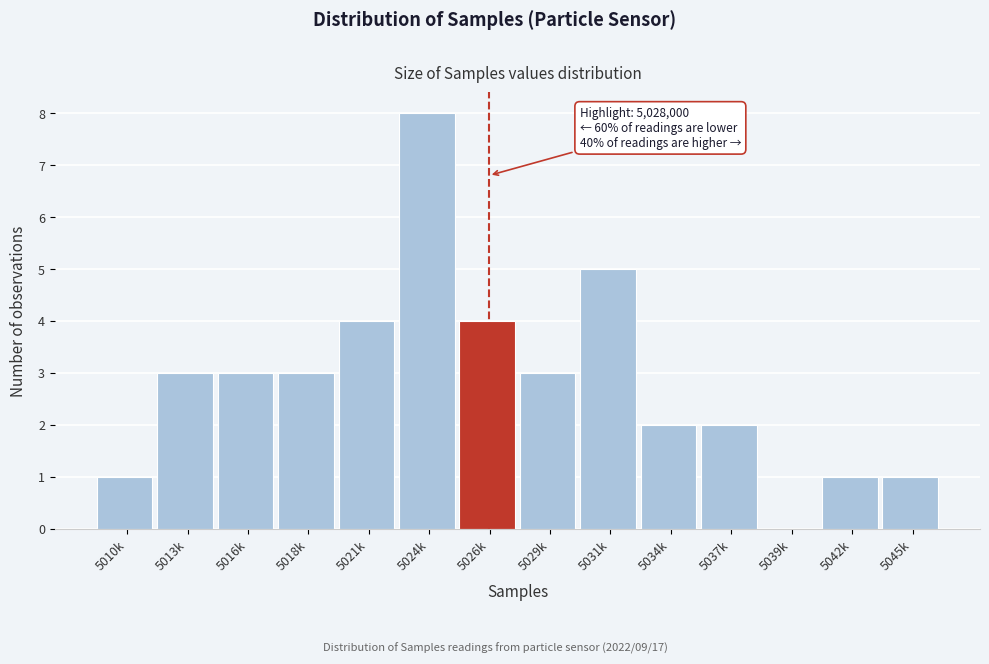

Reading left to right, transcribe all the data shown in this chart.

5010k=1	5013k=3	5016k=3	5018k=3	5021k=4	5024k=8	5026k=4	5029k=3	5031k=5	5034k=2	5037k=2	5039k=0	5042k=1	5045k=1